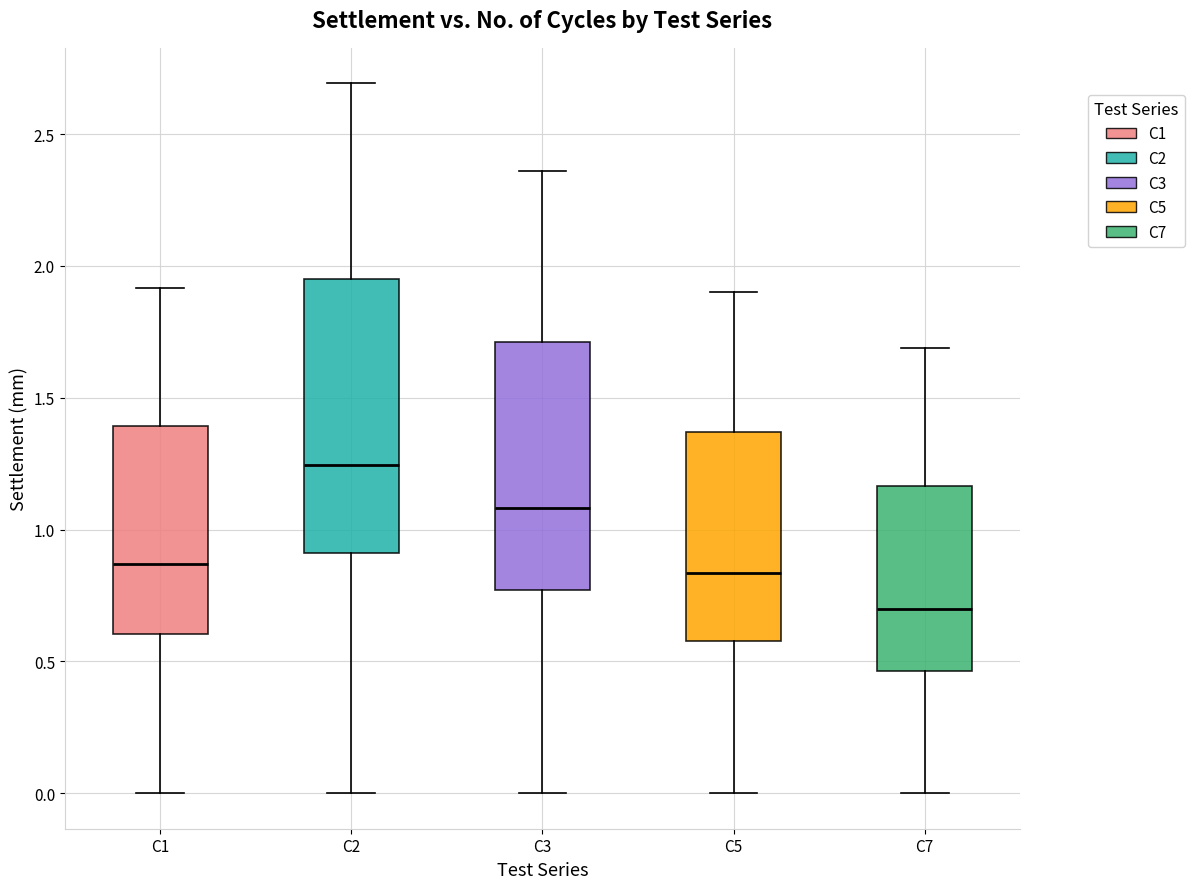

Which box is the tallest, from its lower edge to its upper edge?

C2